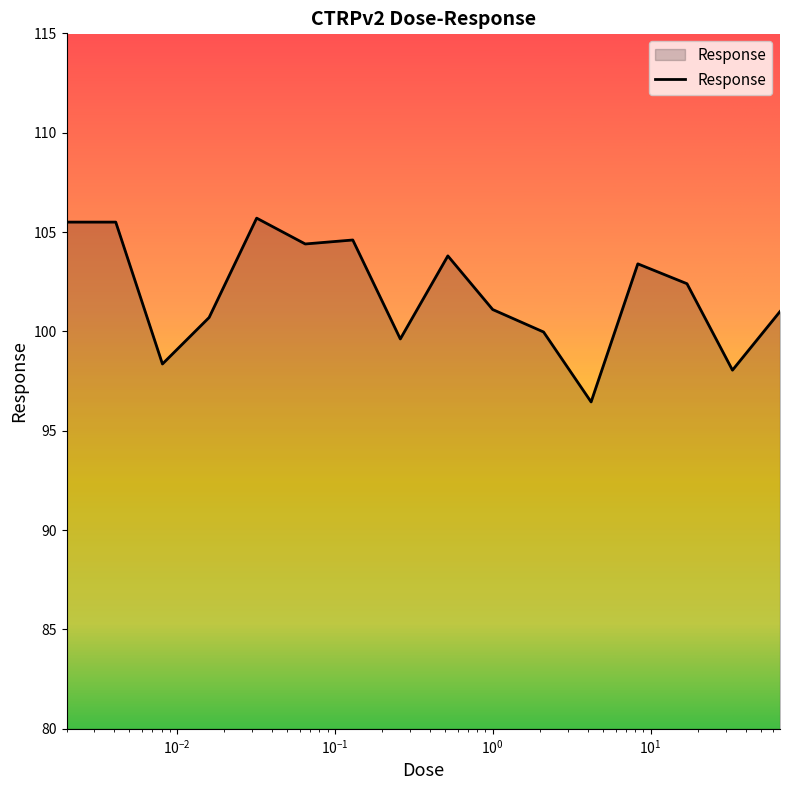

What is the maximum value shown in the chart?

105.7